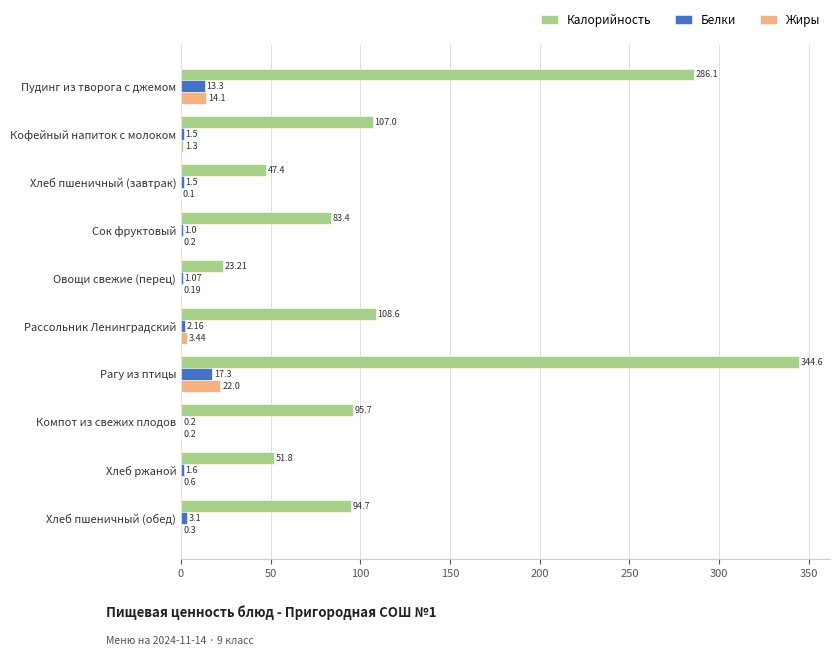

Which category has the highest value in the Белки series?

Рагу из птицы